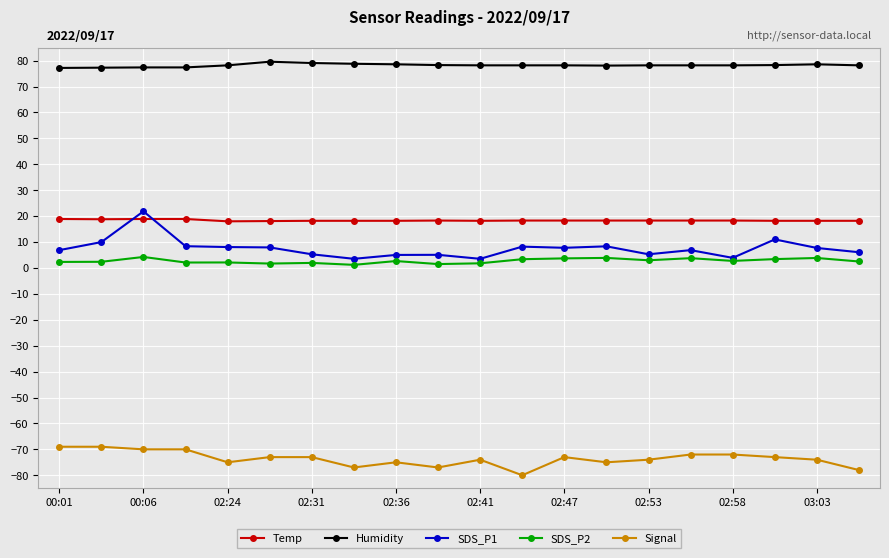

In SDS_P1, how many points are lower than both neighbors (excluding endpoints)?

5